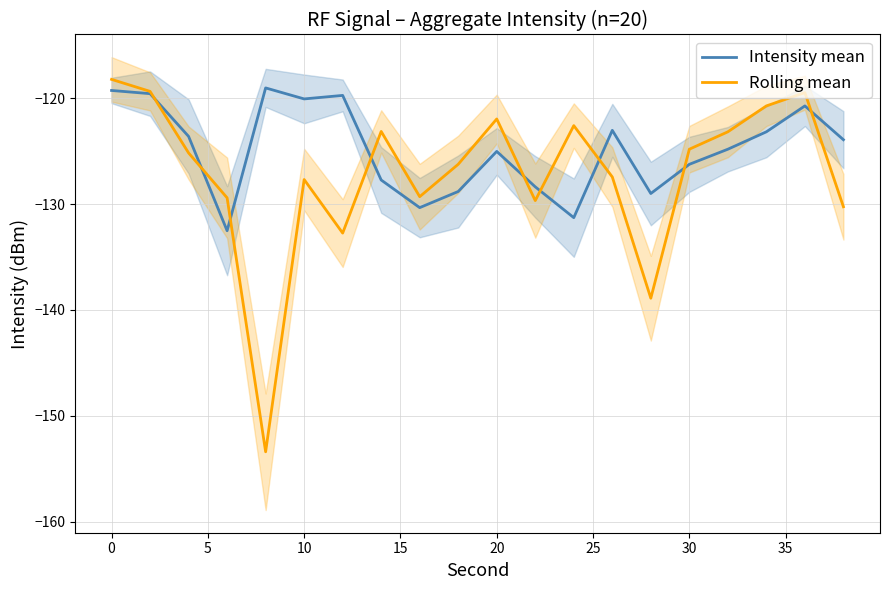

How many times do Intensity mean and Rolling mean cross each other?

9